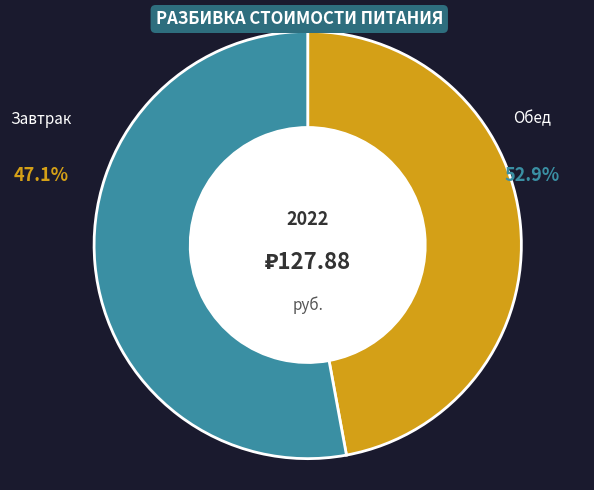

What is the change in value from Завтрак to Обед?

+7.4